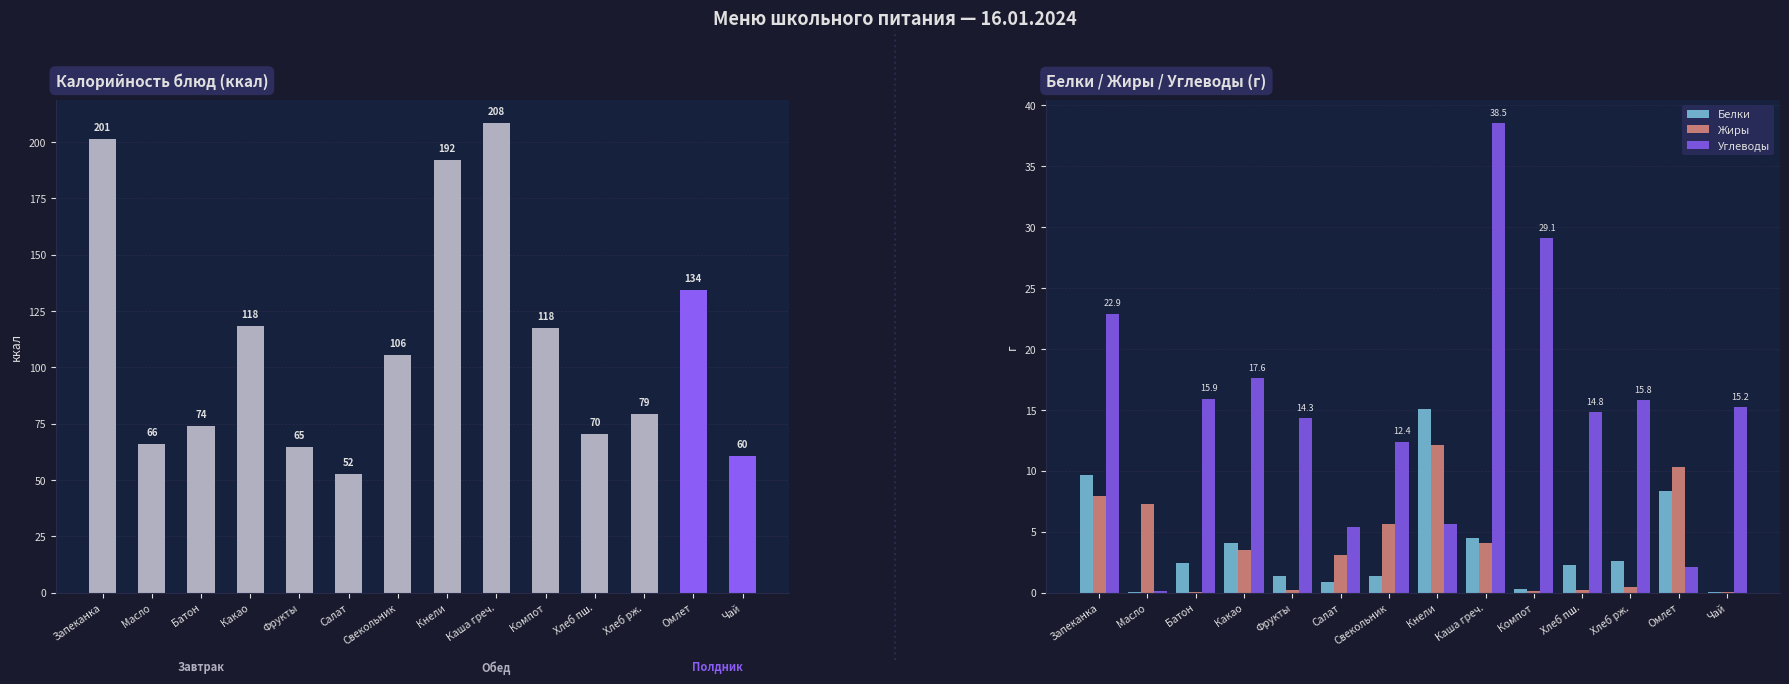

Which has a higher value, Свекольник or Чай?

Свекольник